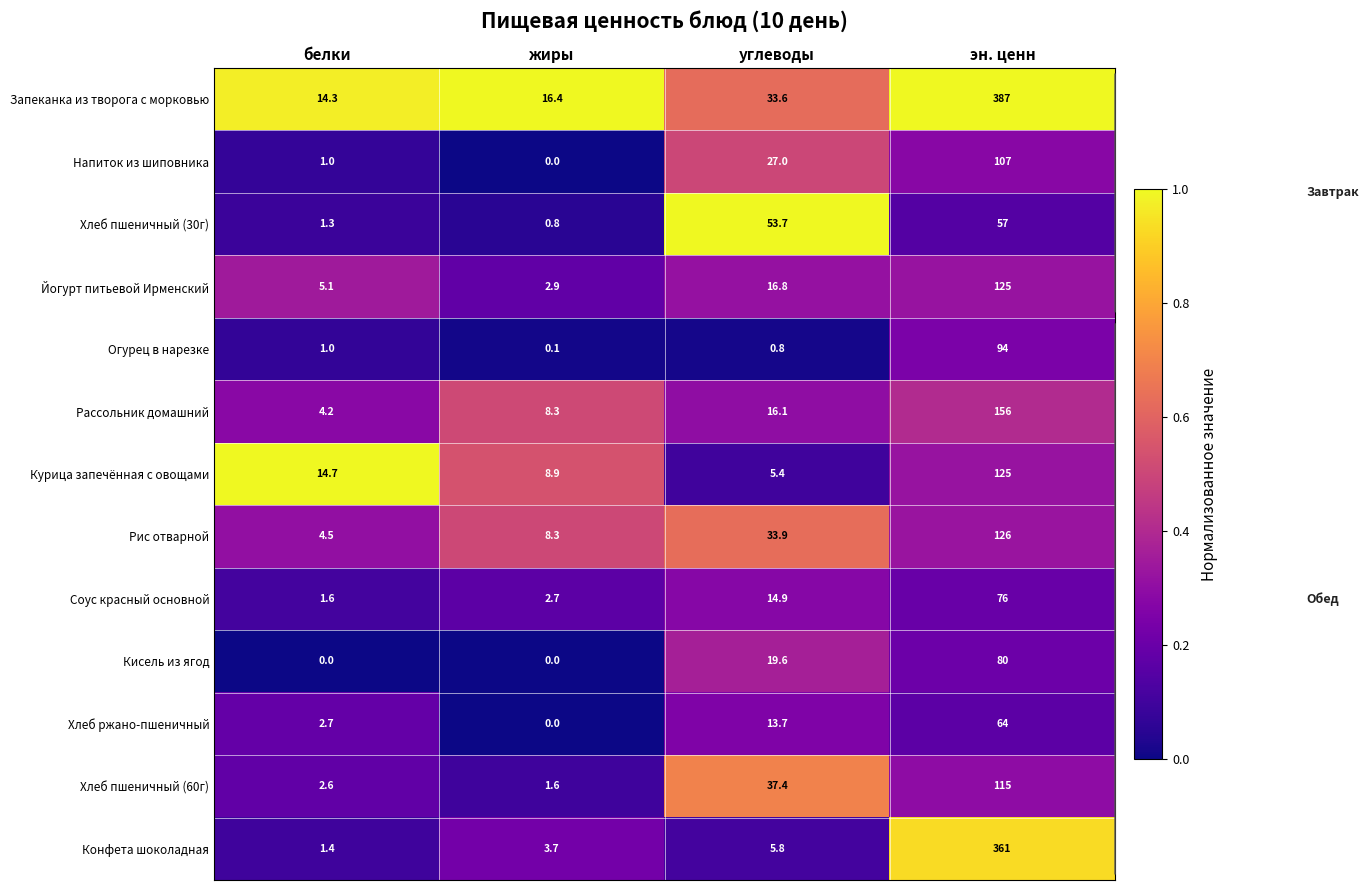

What is the total value across all series at эн. ценн?

1873.0